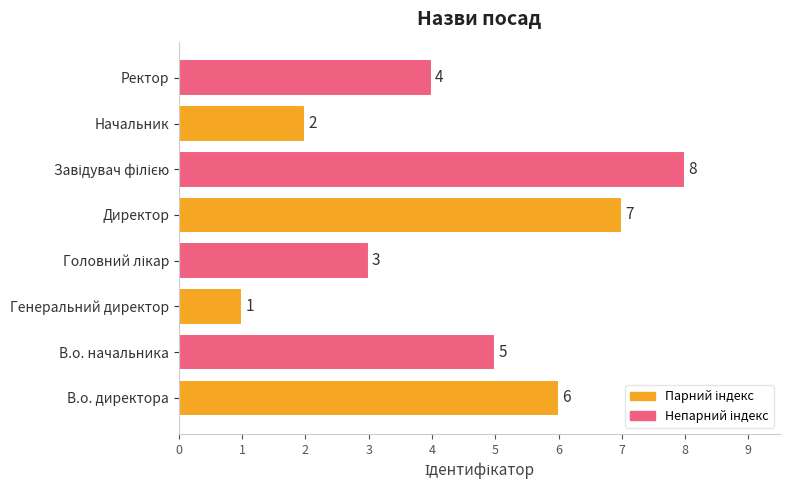

What is the difference between the maximum and minimum values?

7